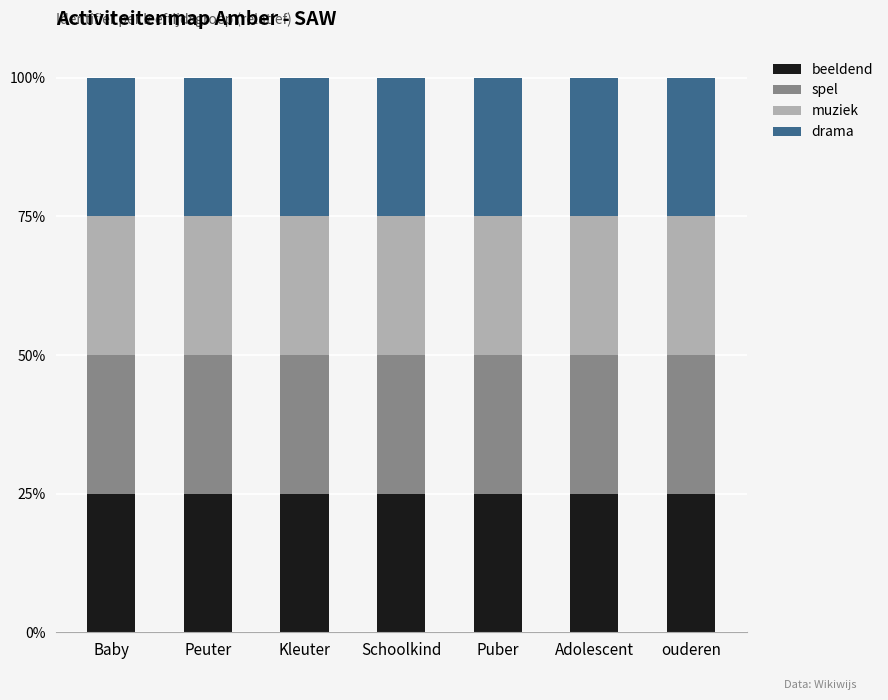

Reading right to left, list the values for the beeldend series.

ouderen=25.0	Adolescent=25.0	Puber=25.0	Schoolkind=25.0	Kleuter=25.0	Peuter=25.0	Baby=25.0